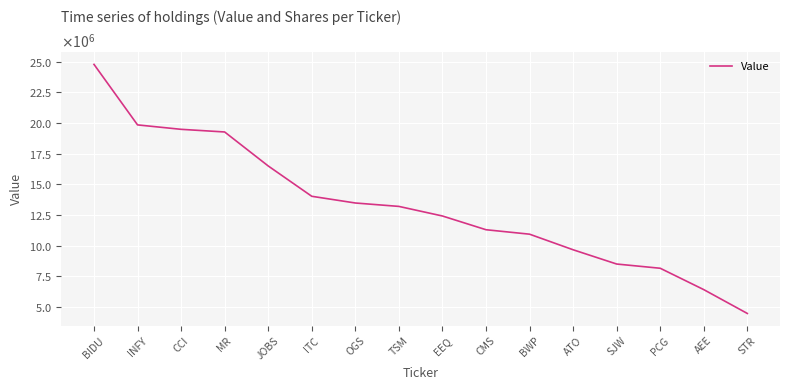

Which category has the lowest value across all series?

STR